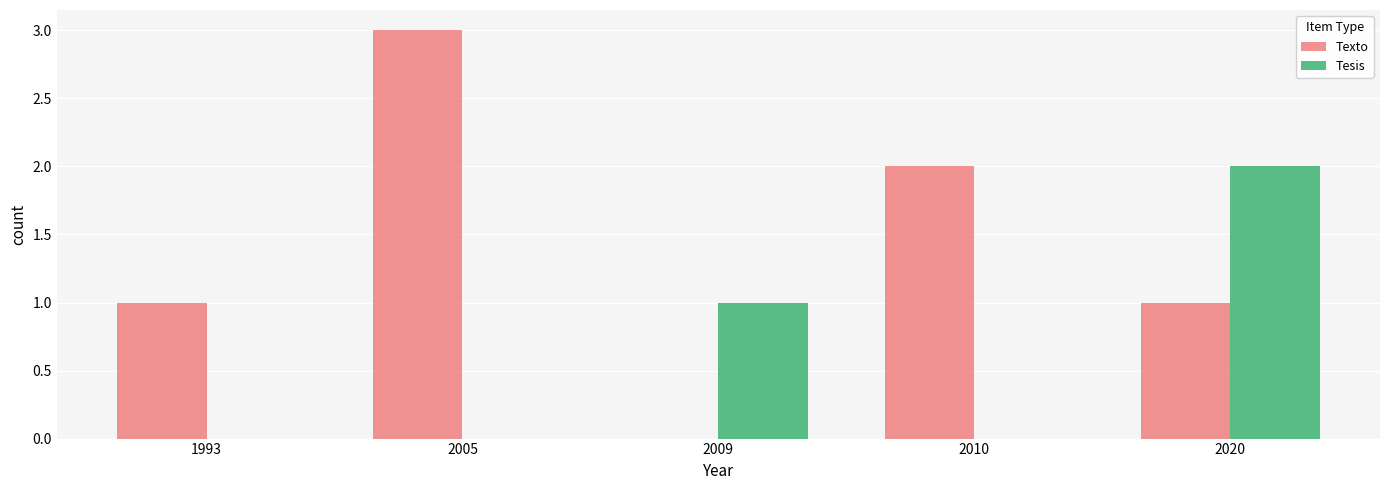

Count the Tesis values in the range 0 to 1.

4